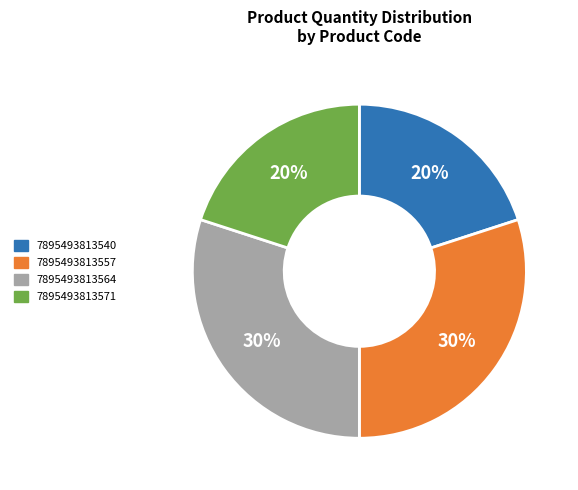

Count the number of slices in the pie.

4